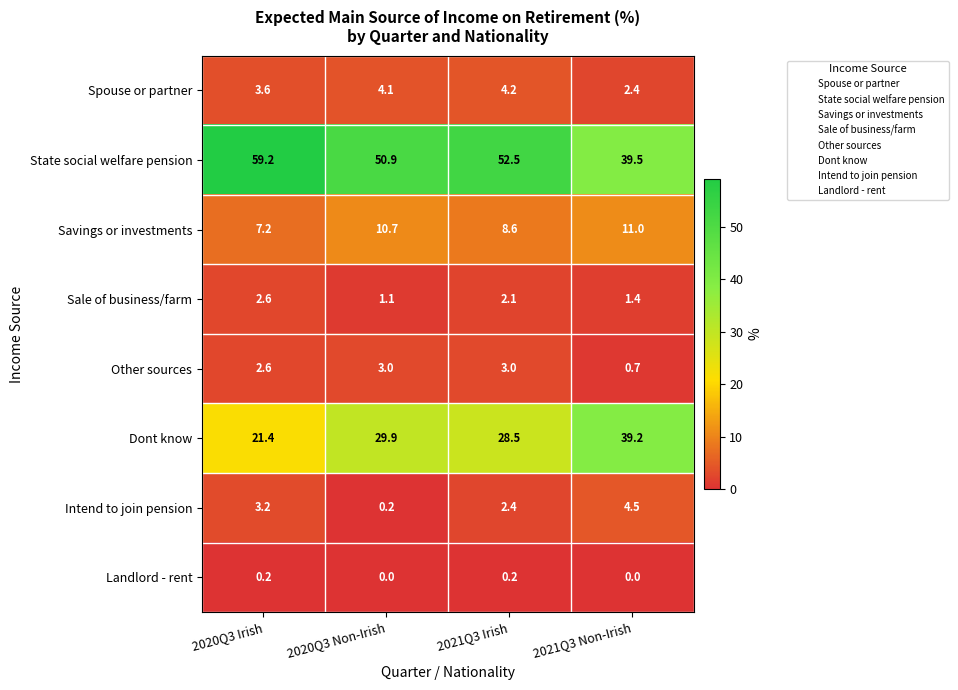

What is the sum of the Other sources values at 2020Q3 Irish and 2020Q3 Non-Irish?

5.6